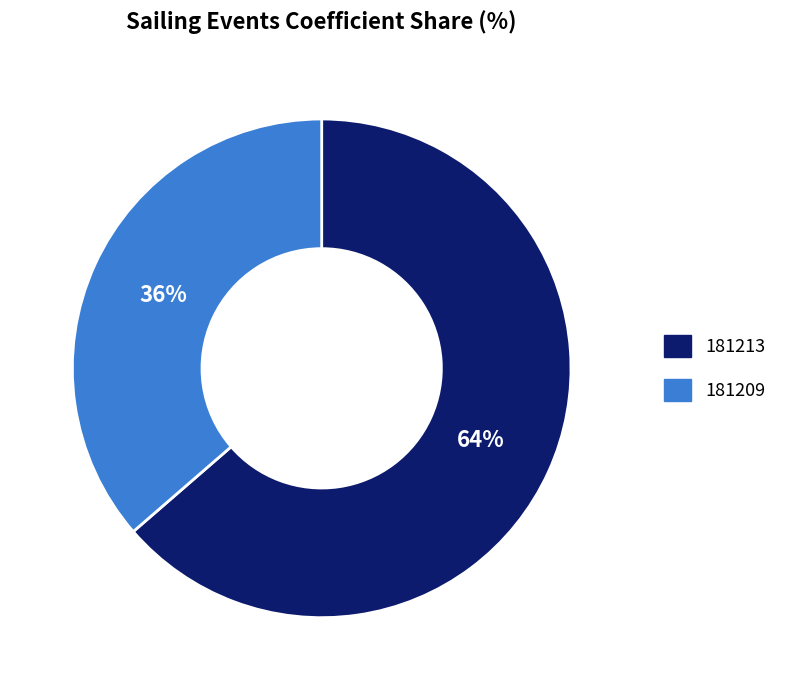

To the nearest percent, what is the average slice percentage?

50%